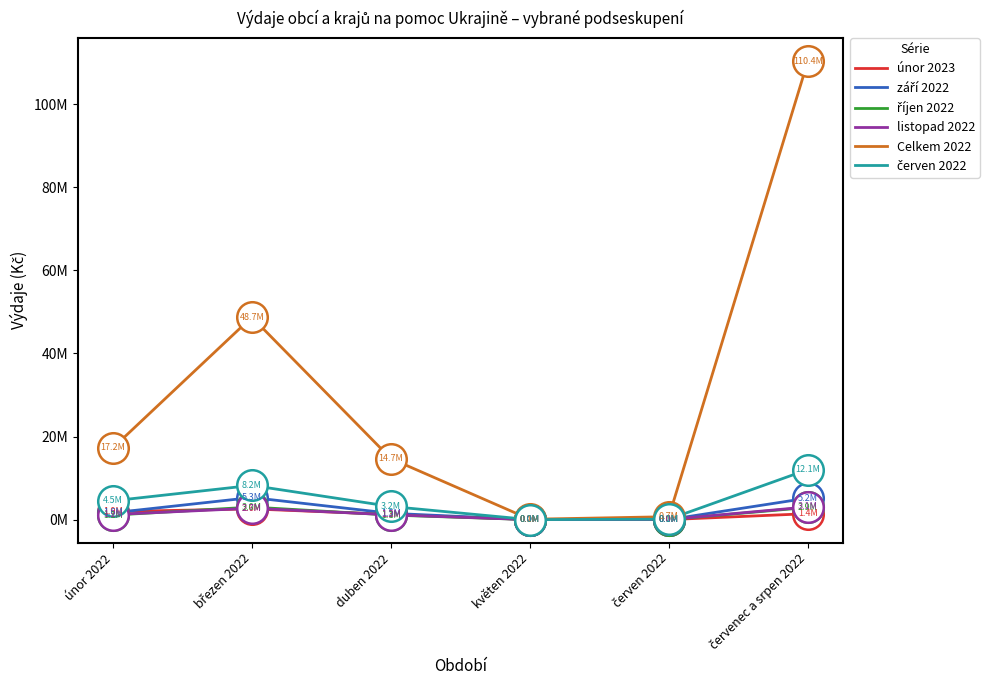

Which has a higher value, červen 2022 or březen 2022?

březen 2022